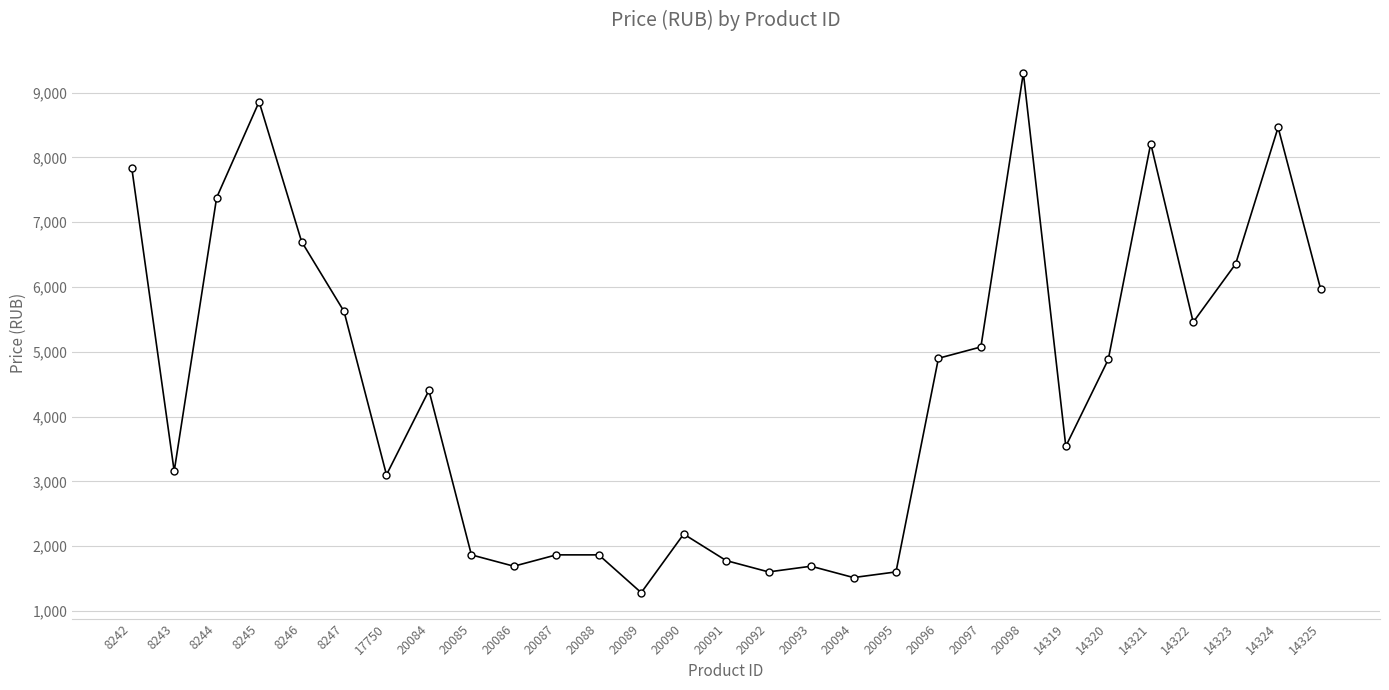

Read the value at 14319.

3542